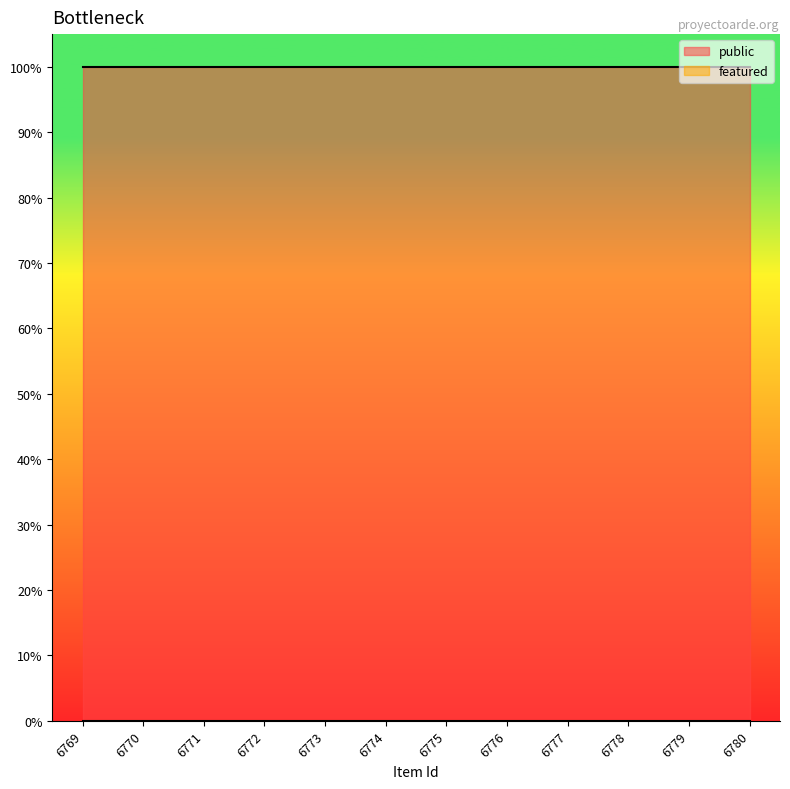

Reading left to right, transcribe all the data shown in this chart.

public: 6769=1	6770=1	6771=1	6772=1	6773=1	6774=1	6775=1	6776=1	6777=1	6778=1	6779=1	6780=1
featured: 6769=0	6770=0	6771=0	6772=0	6773=0	6774=0	6775=0	6776=0	6777=0	6778=0	6779=0	6780=0